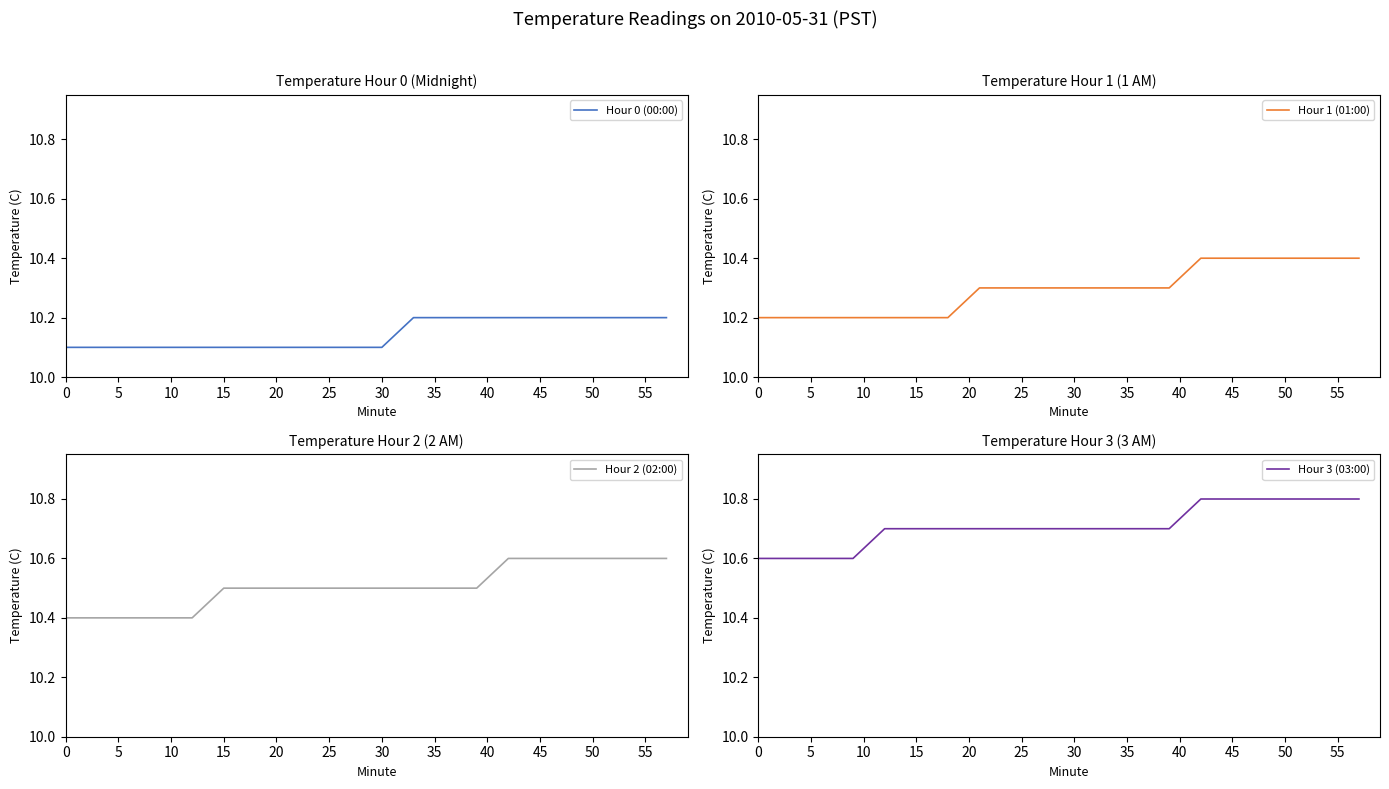

True or false: Hour 0 (00:00) and Hour 2 (02:00) intersect in this chart.

False